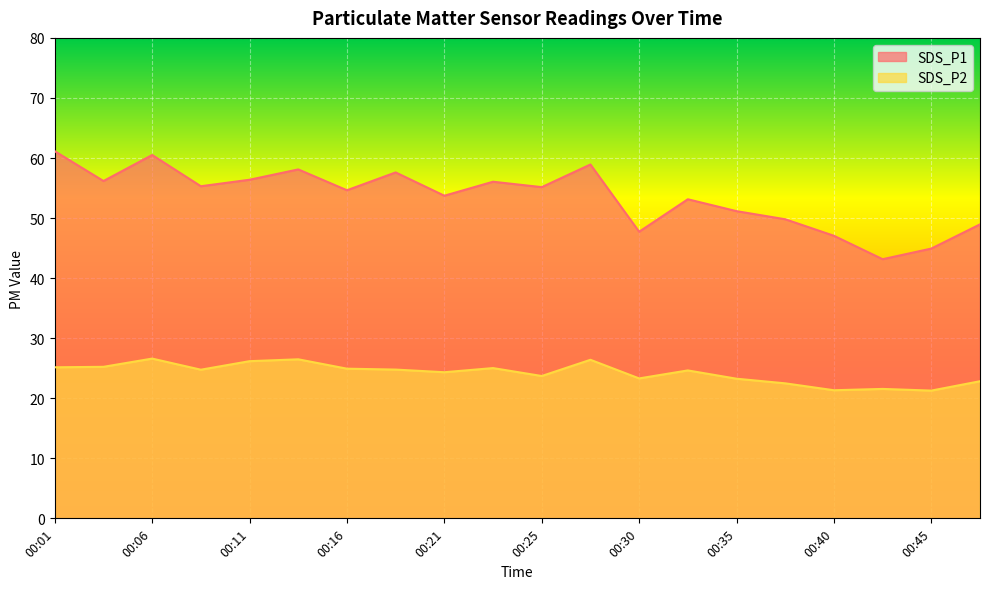

At which category does SDS_P2 reach its first local valley?

00:08